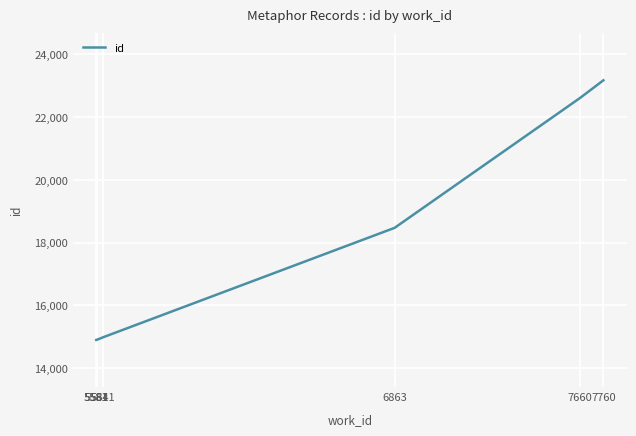

The chart shows a value of 18472 at 6863. True or false?

True